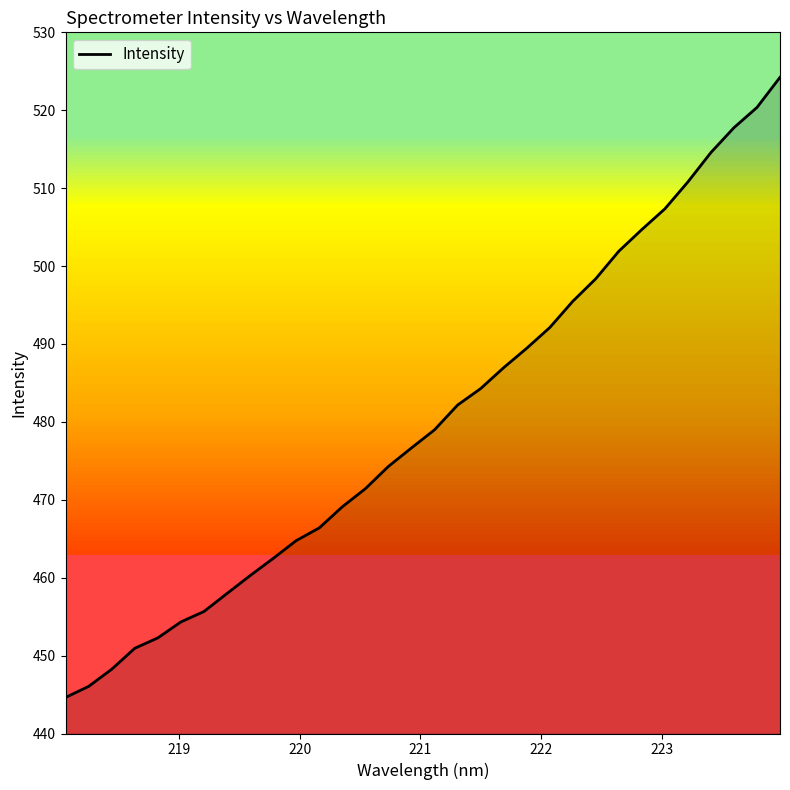

Is this an area chart (filled region under the line)?

No